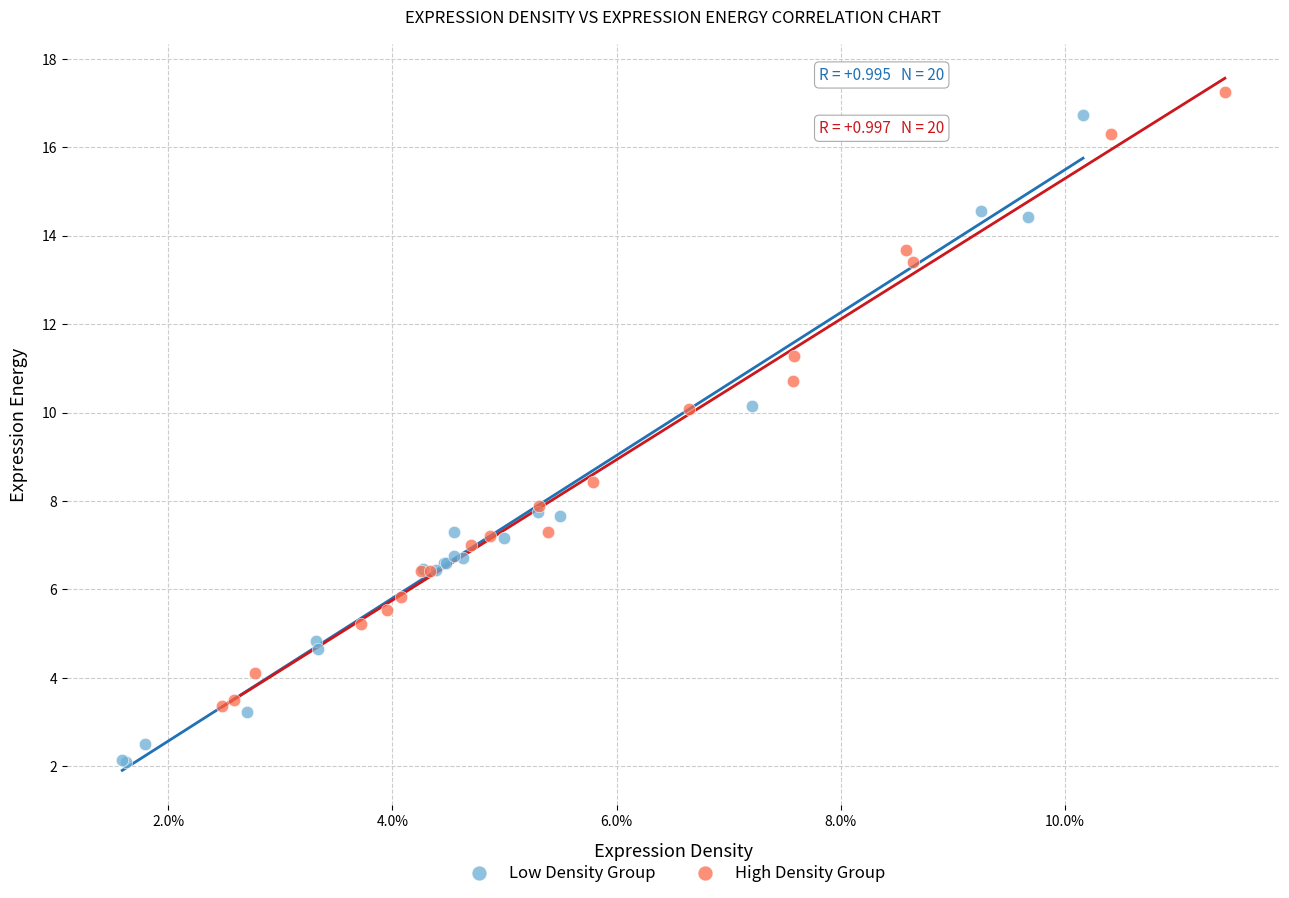

Which series has the largest Y range (max minus min)?

Low Density Group